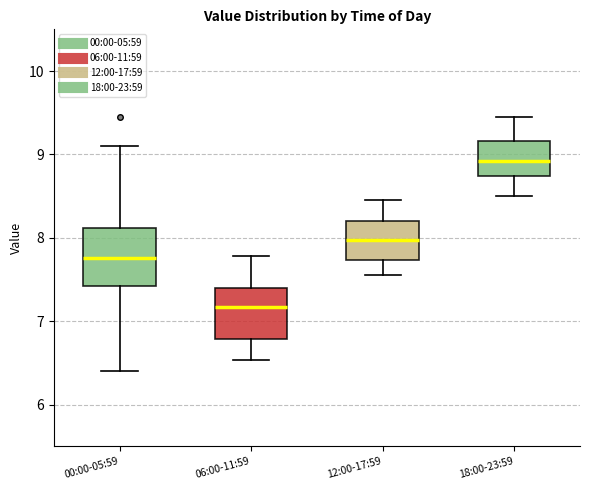

Reading left to right, read every box against the y-axis: the position of its median line, the range the box covers, and the ends of its whiskers. The values are not printed on the chart, so give them approximately, as read against the axis.

00:00-05:59: median 7.8, box 7.4 to 8.1, whiskers 6.4 to 9.1
06:00-11:59: median 7.2, box 6.8 to 7.4, whiskers 6.5 to 7.8
12:00-17:59: median 8.0, box 7.7 to 8.2, whiskers 7.6 to 8.5
18:00-23:59: median 8.9, box 8.7 to 9.2, whiskers 8.5 to 9.5